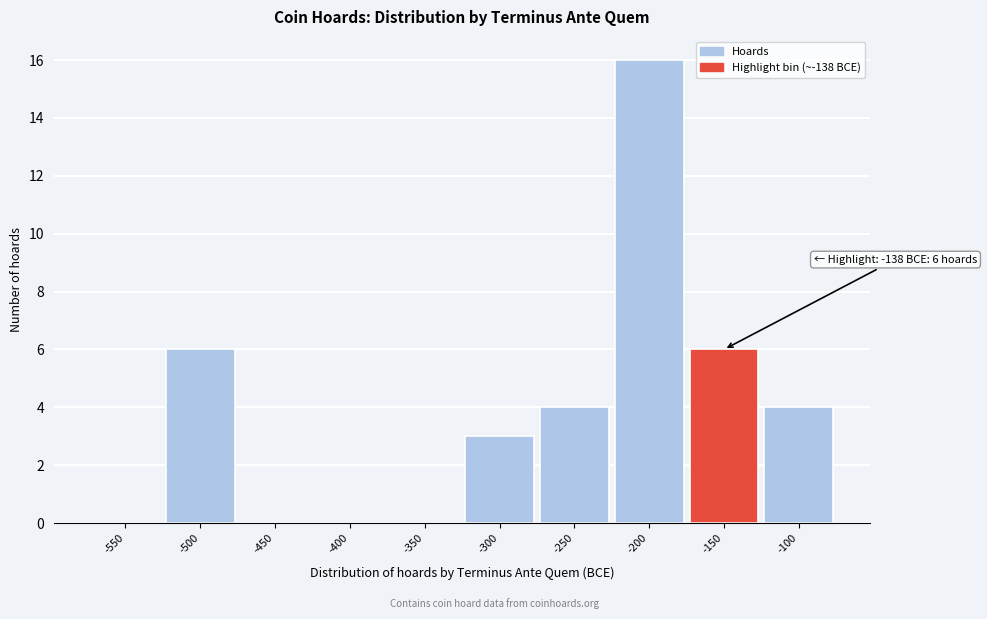

The chart shows a value of 4 at -100. True or false?

True